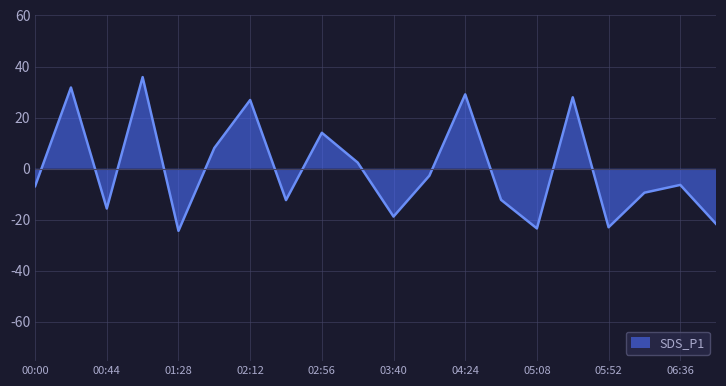

What position from the left is 06:58?

20